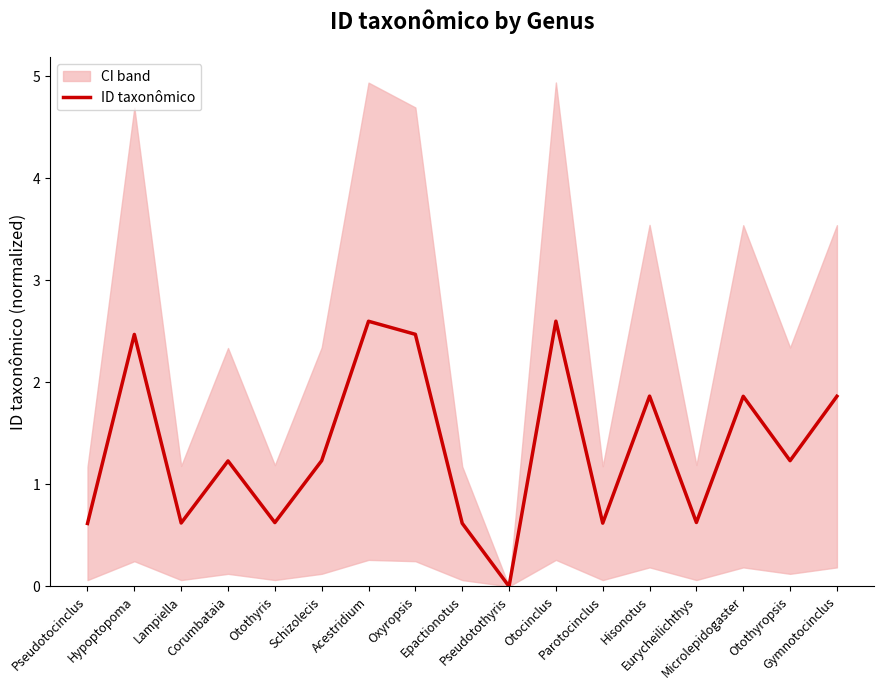

Reading left to right, extract all data points from this chart.

Pseudotocinclus=0.6	Hypoptopoma=2.5	Lampiella=0.6	Corumbataia=1.2	Otothyris=0.6	Schizolecis=1.2	Acestridium=2.6	Oxyropsis=2.5	Epactionotus=0.6	Pseudotothyris=0.0	Otocinclus=2.6	Parotocinclus=0.6	Hisonotus=1.9	Eurycheilichthys=0.6	Microlepidogaster=1.9	Otothyropsis=1.2	Gymnotocinclus=1.9